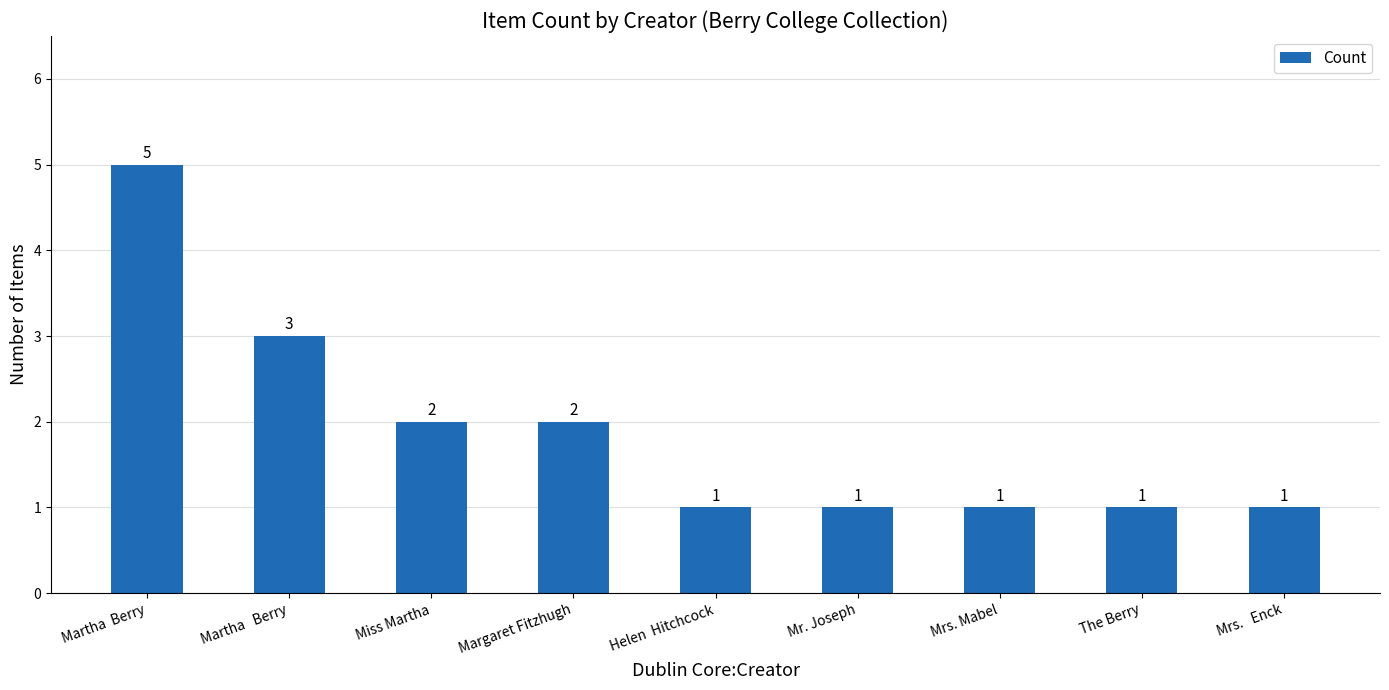

True or false: the data shows 1 at Martha  Berry.

False